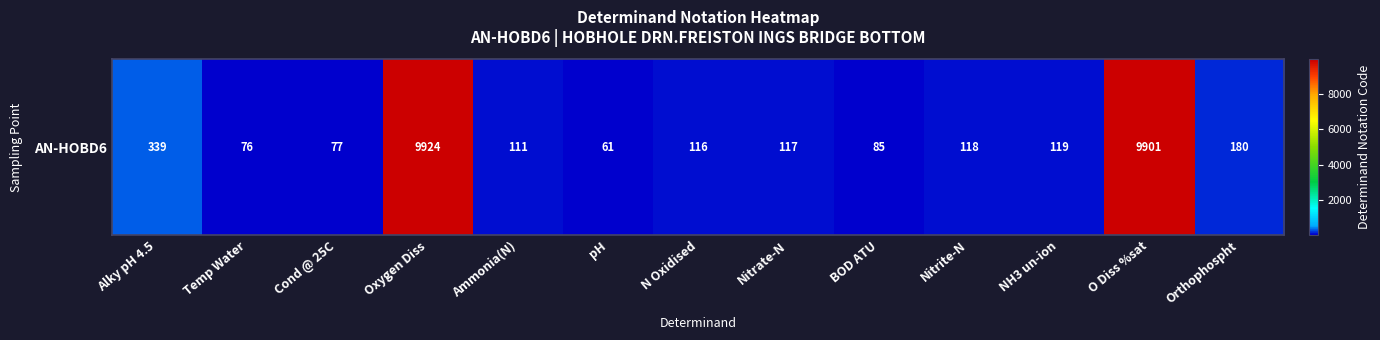

Rank the categories by value from highest to lowest.

Oxygen Diss, O Diss %sat, Alky pH 4.5, Orthophospht, NH3 un-ion, Nitrite-N, Nitrate-N, N Oxidised, Ammonia(N), BOD ATU, Cond @ 25C, Temp Water, pH